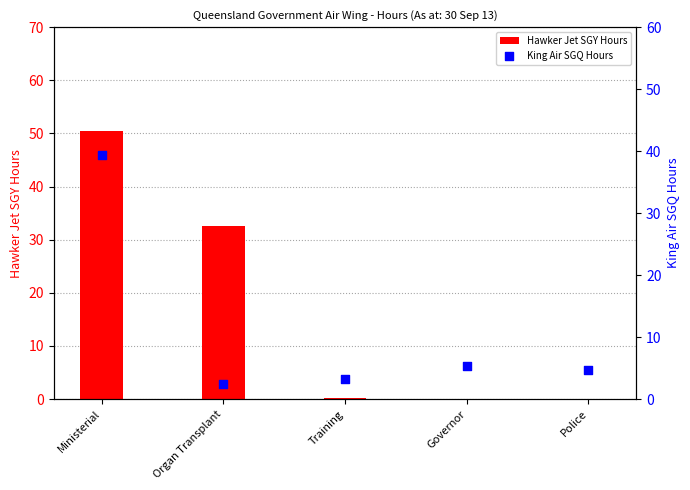

At how many categories does at least one series exceed 50?

1